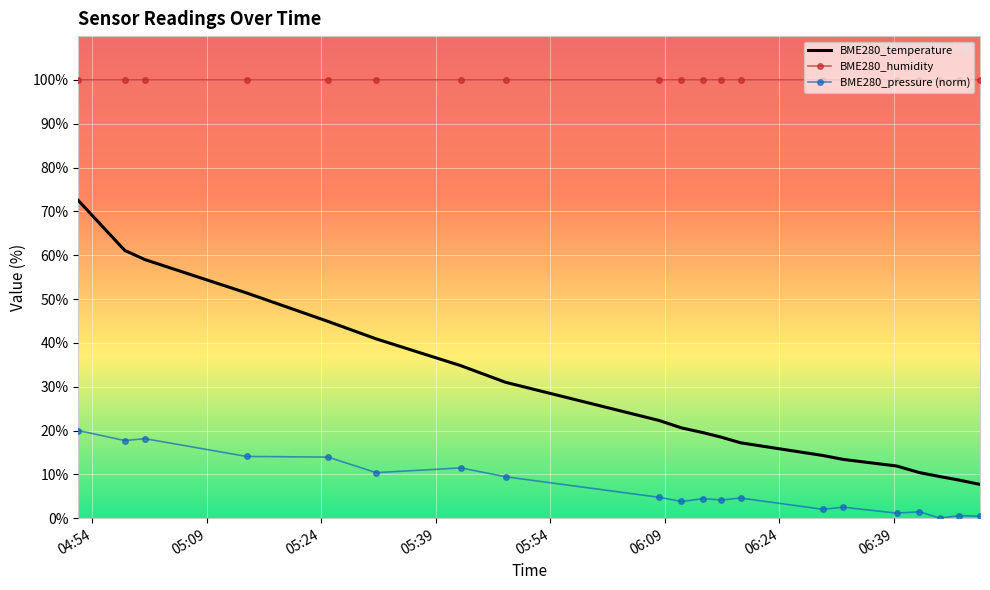

What is the difference between the maximum and minimum values in the BME280_pressure (norm) series?

20.0